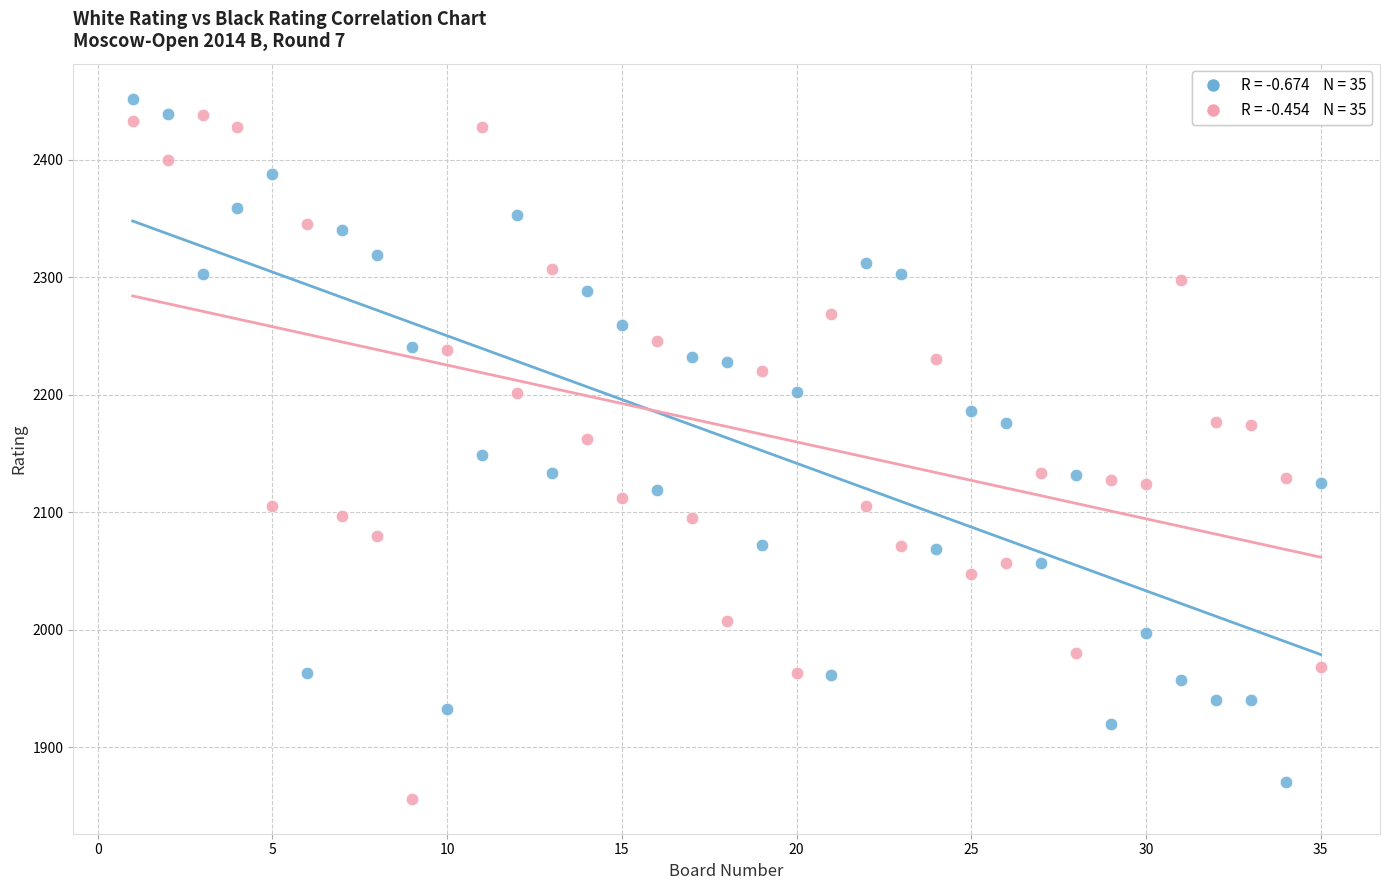

Across all data points, what is the range of X values (max minus min)?

34